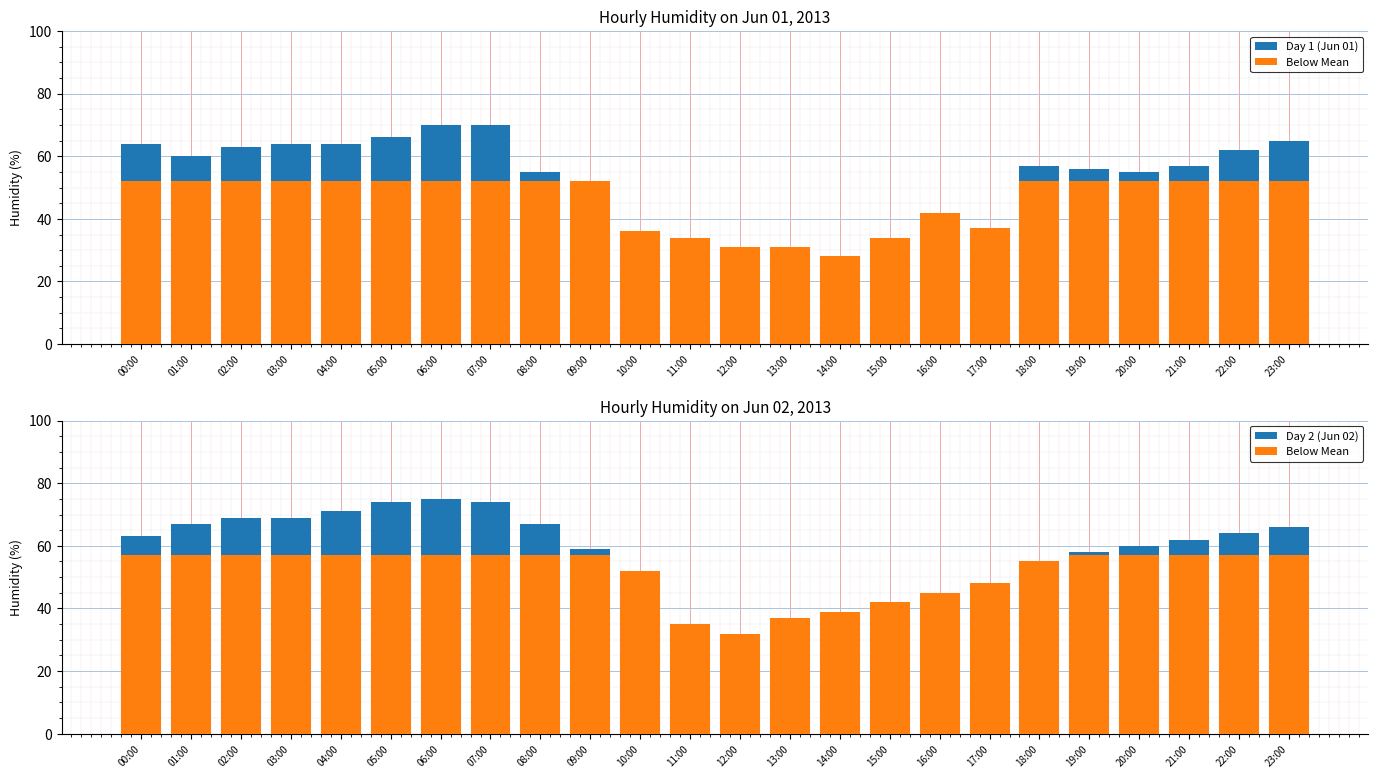

The value of Below Mean at 17:00 is 48. True or false?

True